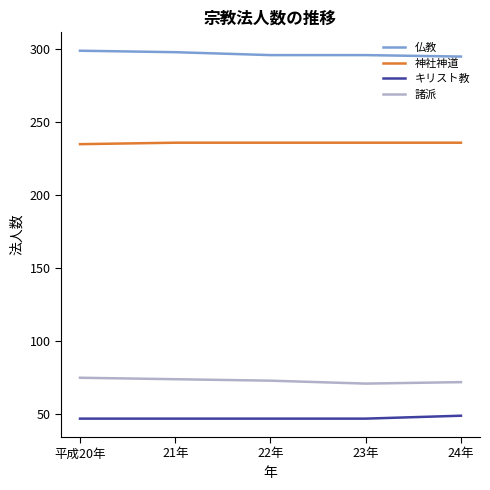

What is the spread (max minus min) of values at 21年?

251